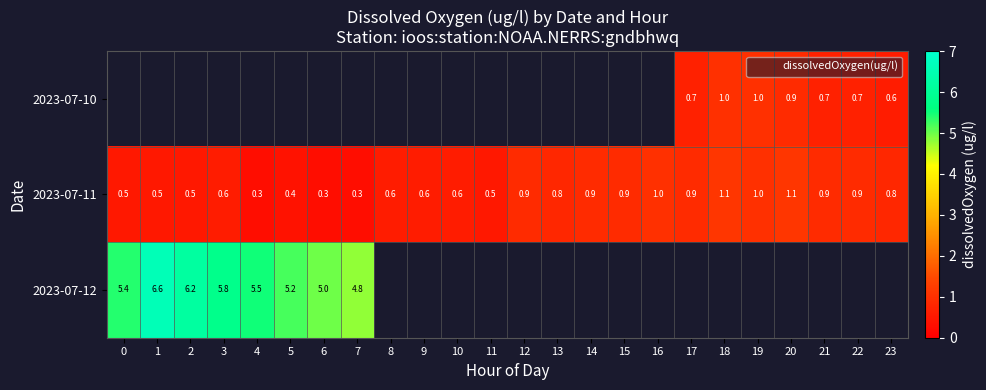

At which category does the chart reach its peak across all series?

1